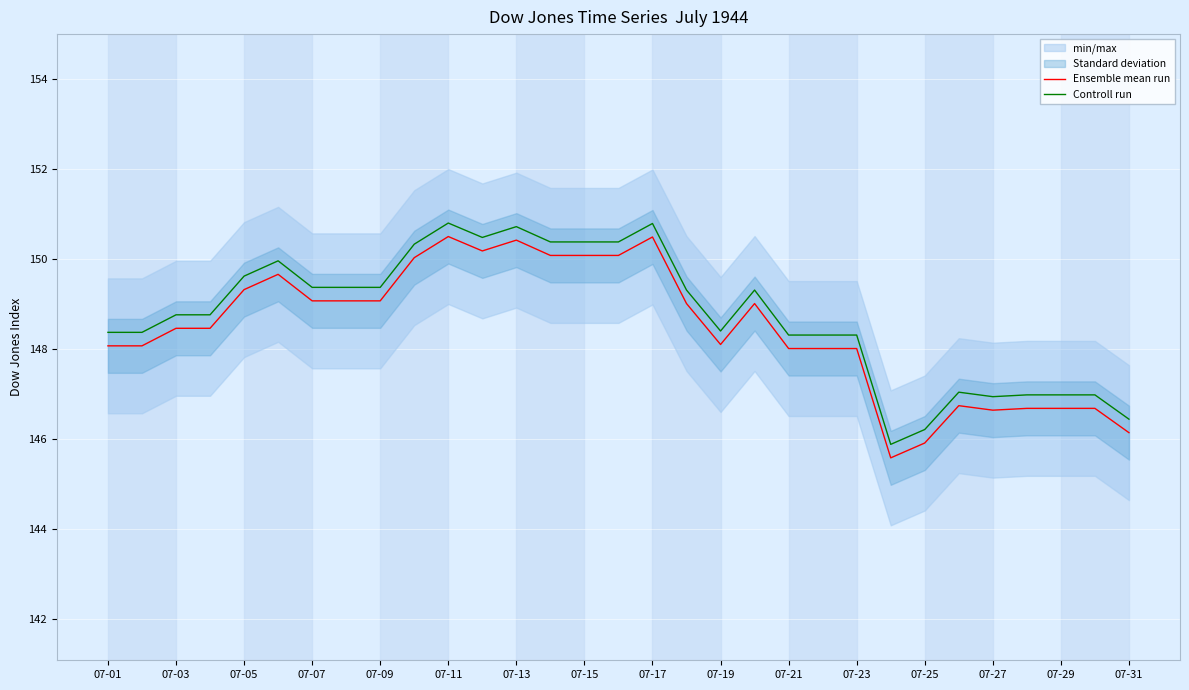

Which series has the widest spread of values?

Ensemble mean run